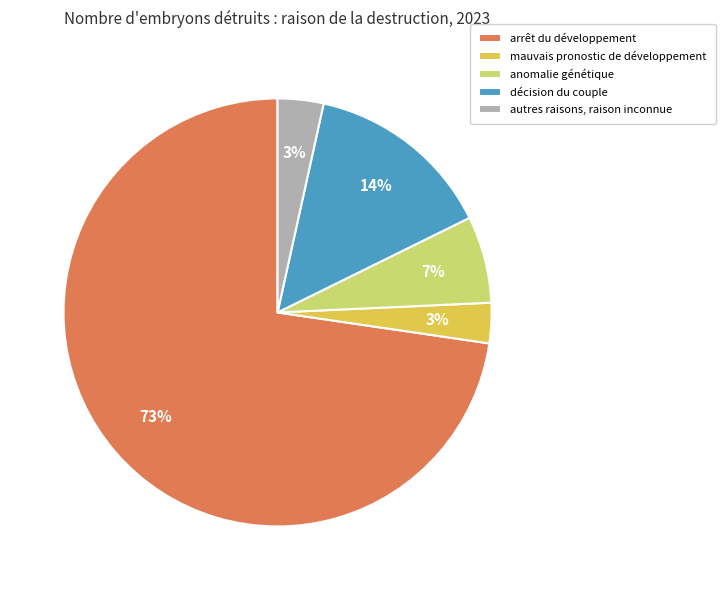

To the nearest percent, what portion does mauvais pronostic de développement represent?

3%